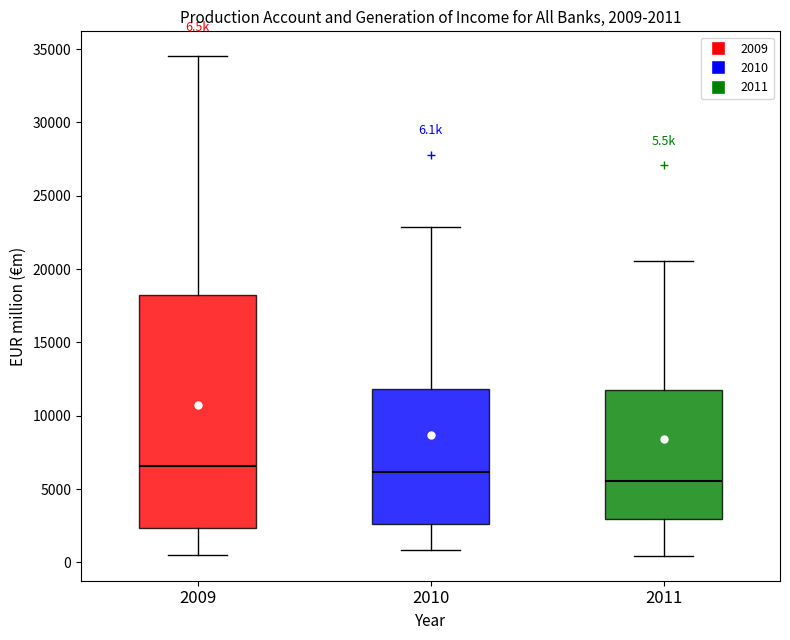

Comparing the boxes themselves (not the whiskers), which one is the tallest?

2009